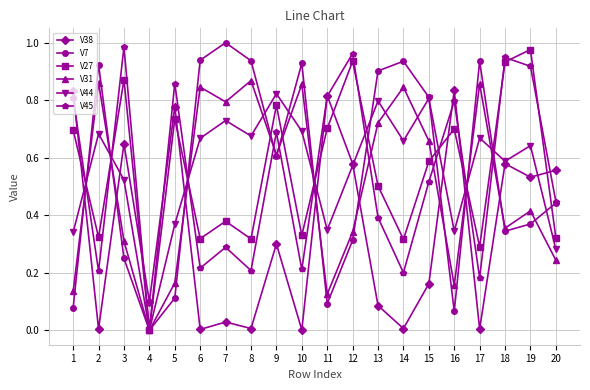

Is the value of V45 at 14 greater than the value of V31 at 13?

No